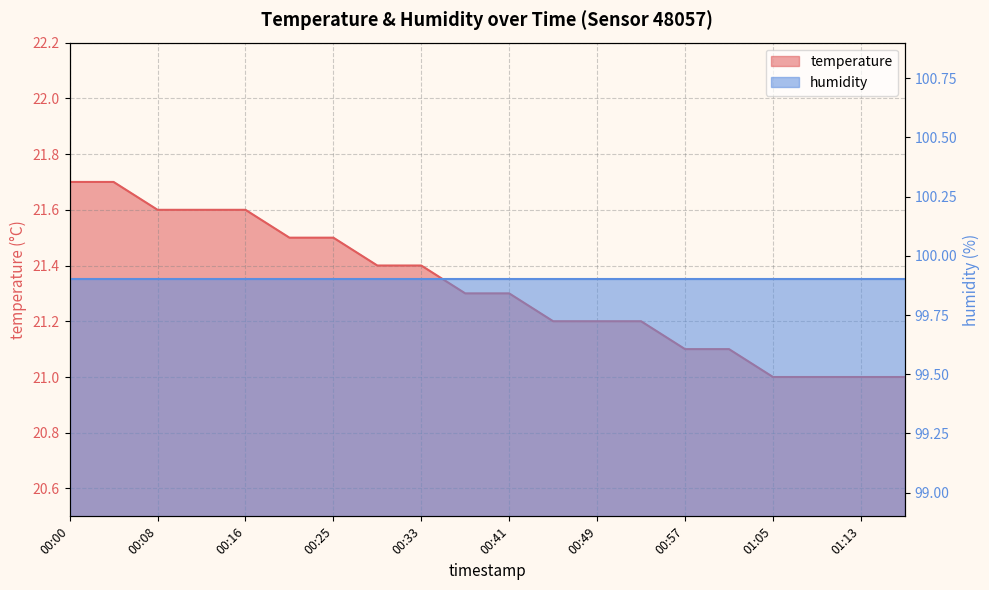

Where is the data nearest to the value 21?

01:05